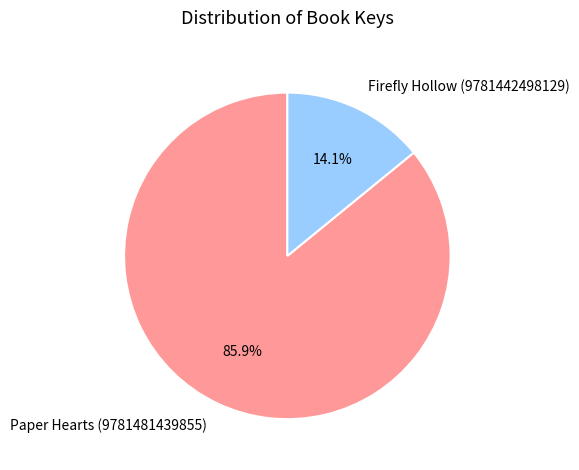

Count the number of slices in the pie.

2